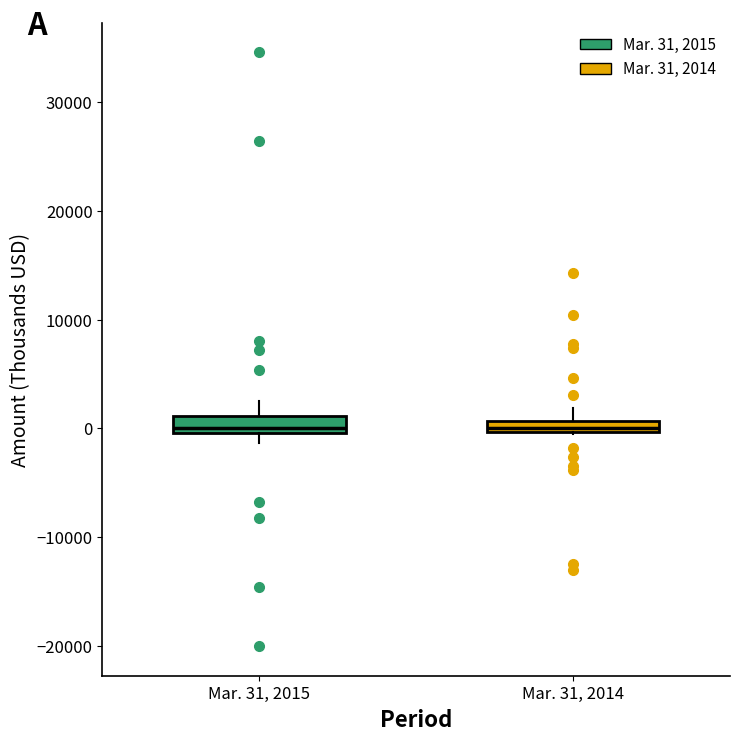

Where is the lower edge of the box for Mar. 31, 2015 on the y-axis? The values are not printed on the chart, so give them approximately, as read against the axis.

0